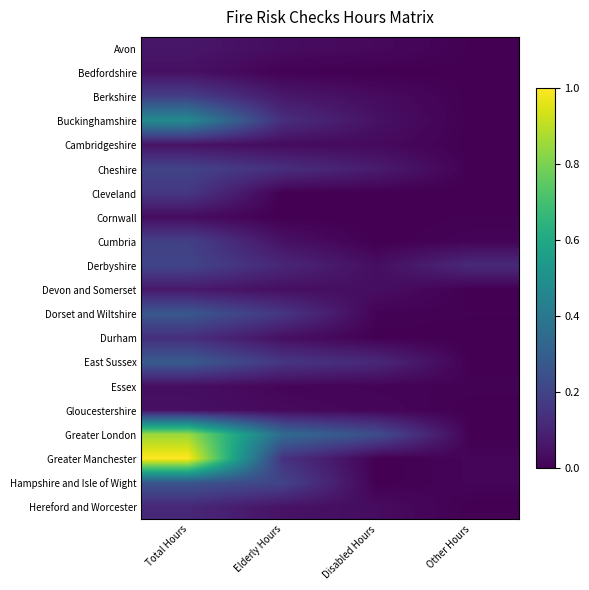

At how many categories does at least one series exceed 0?

4